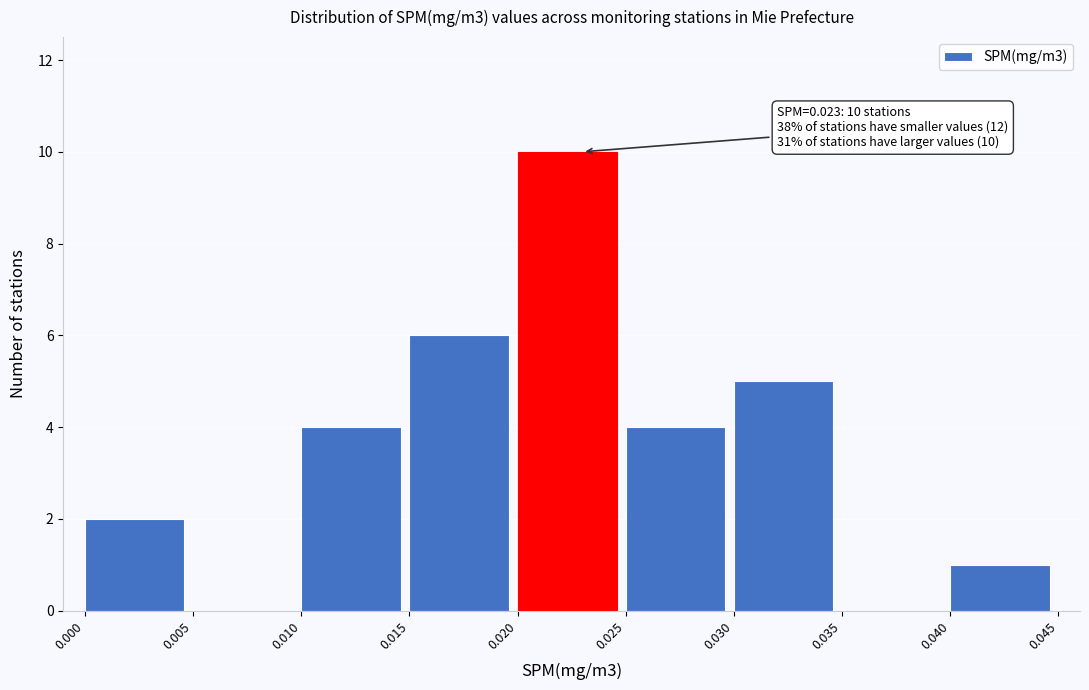

Which range on the x-axis has the tallest bar?

0.020 to 0.025